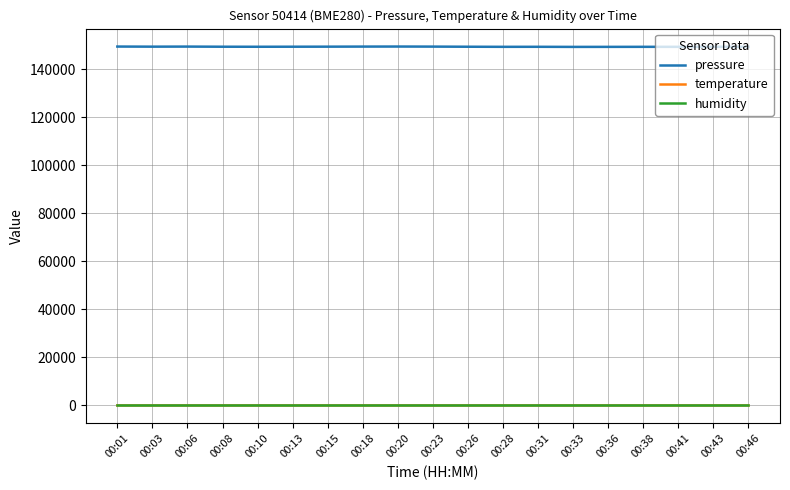

What is the lowest value of the pressure series?

149239.1